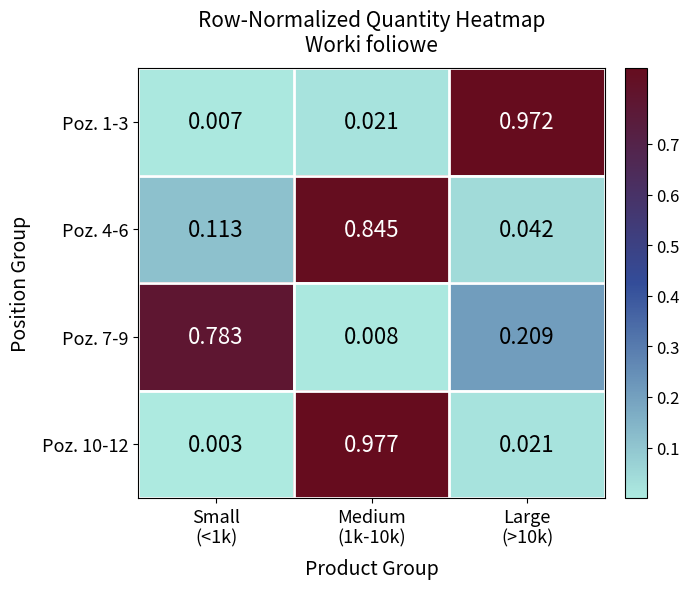

Reading left to right, list all the values displayed in this chart.

Poz. 1-3: Small
(<1k)=0.0	Medium
(1k-10k)=0.0	Large
(>10k)=1.0
Poz. 4-6: Small
(<1k)=0.1	Medium
(1k-10k)=0.8	Large
(>10k)=0.0
Poz. 7-9: Small
(<1k)=0.8	Medium
(1k-10k)=0.0	Large
(>10k)=0.2
Poz. 10-12: Small
(<1k)=0.0	Medium
(1k-10k)=1.0	Large
(>10k)=0.0